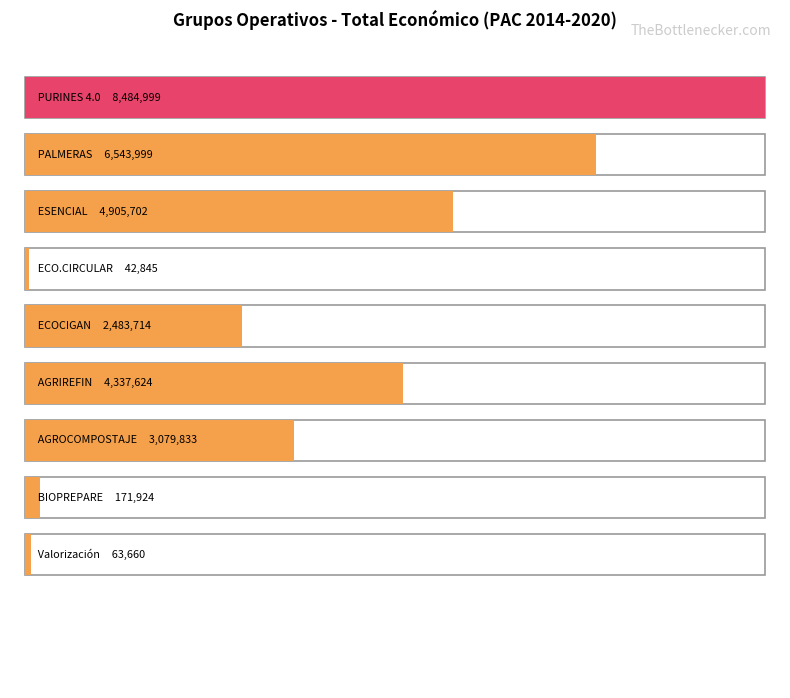

What is the label of the 5th bar from the right?

ECOCIGAN